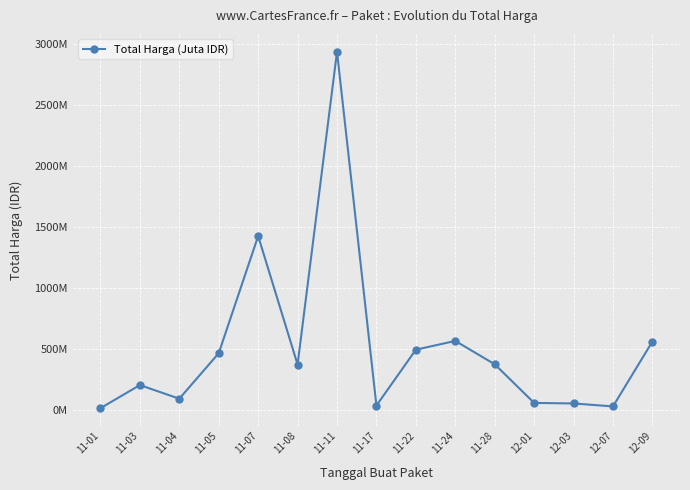

Is this an area chart (filled region under the line)?

No